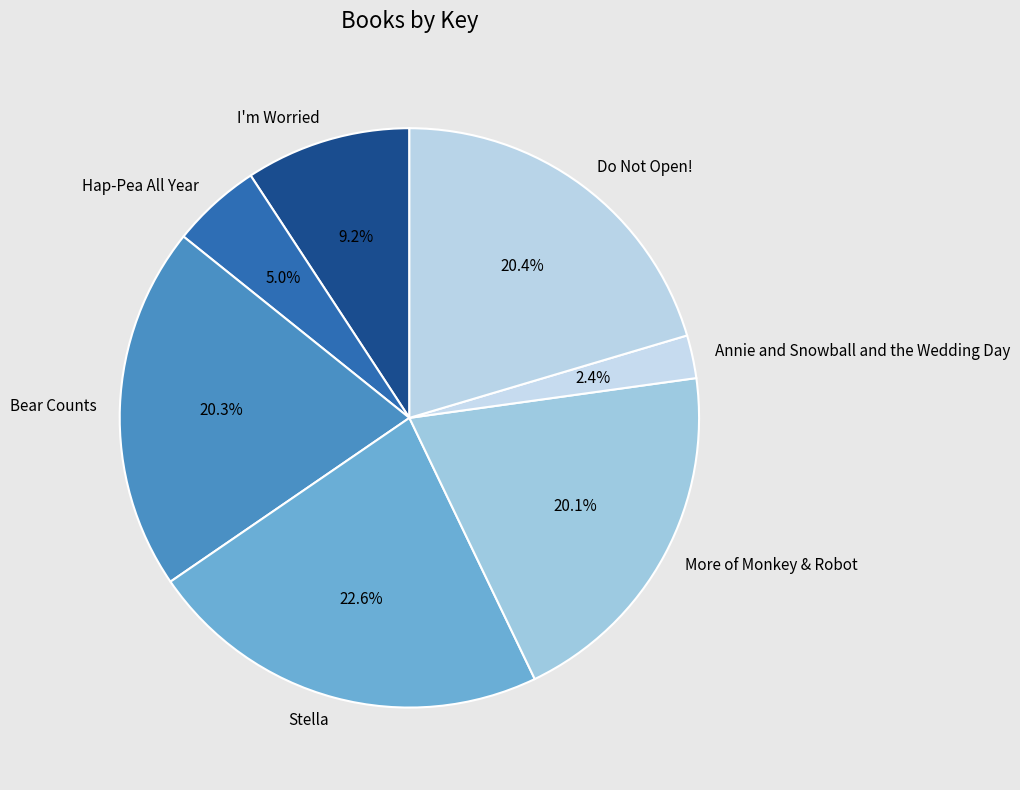

Combined, do Stella and I'm Worried account for over 50%?

No